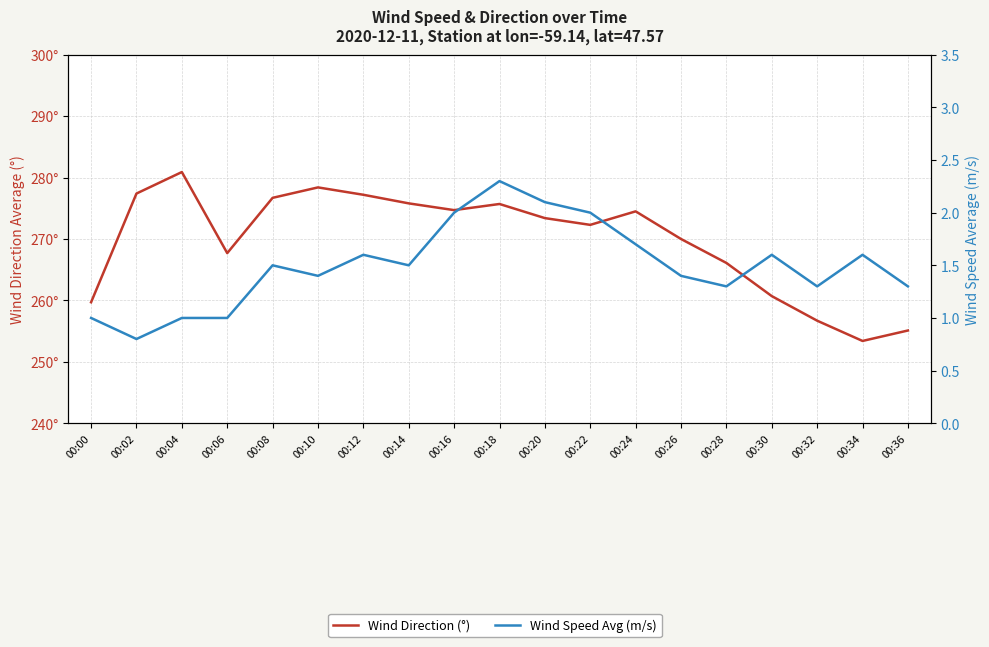

Reading left to right, what are all the values shown in this chart?

Wind Direction (°): 259.7	277.4	280.9	267.7	276.7	278.4	277.2	275.8	274.7	275.7	273.4	272.3	274.5	270.0	266.1	260.7	256.7	253.4	255.1
Wind Speed Avg (m/s): 1.0	0.8	1.0	1.0	1.5	1.4	1.6	1.5	2.0	2.3	2.1	2.0	1.7	1.4	1.3	1.6	1.3	1.6	1.3